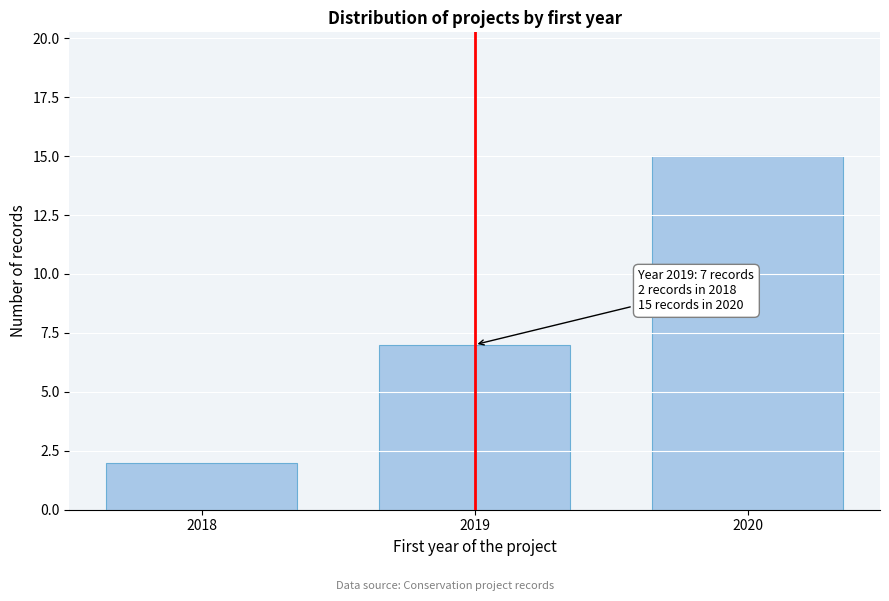

Reading left to right, extract all data points from this chart.

2018=2	2019=7	2020=15